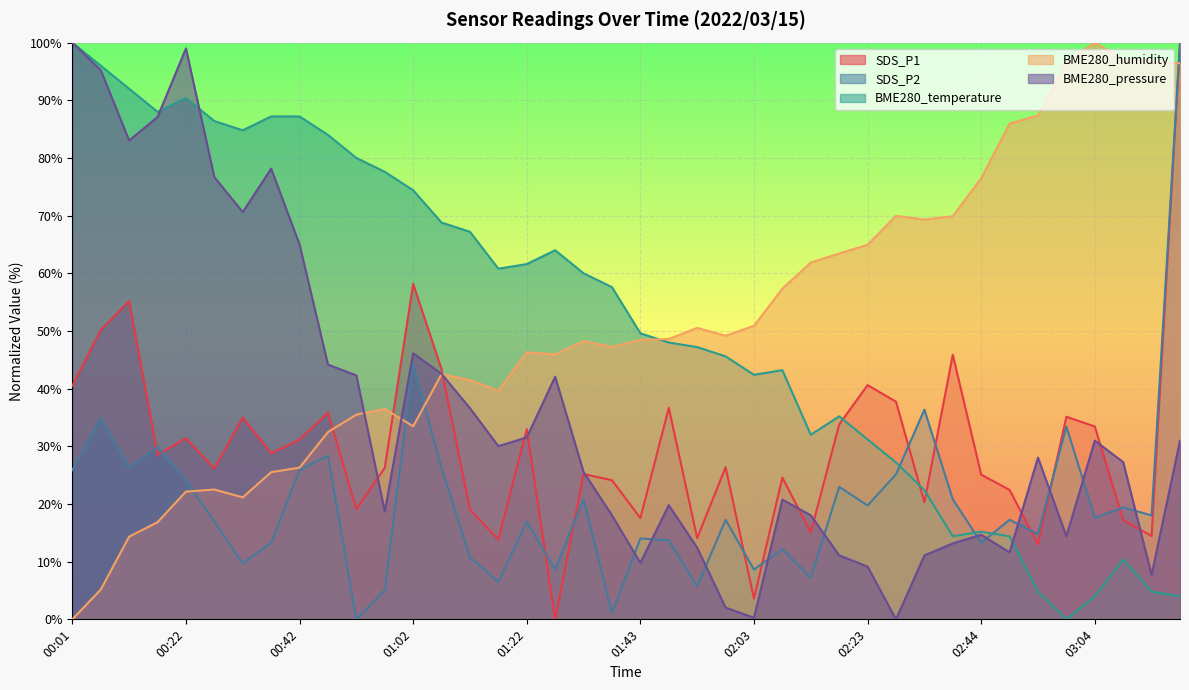

True or false: BME280_pressure and SDS_P2 intersect in this chart.

True